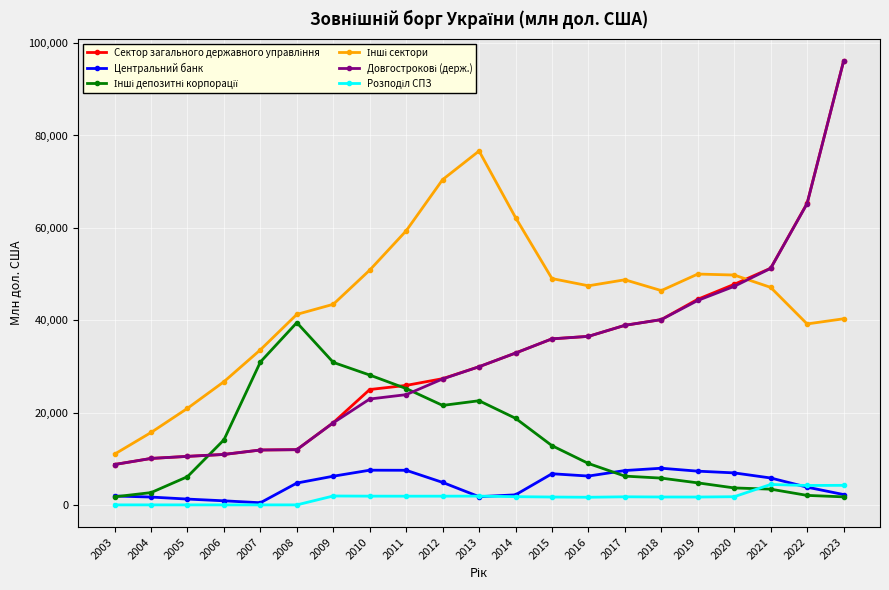

True or false: Центральний банк has a value of 1919 at 2003.

True